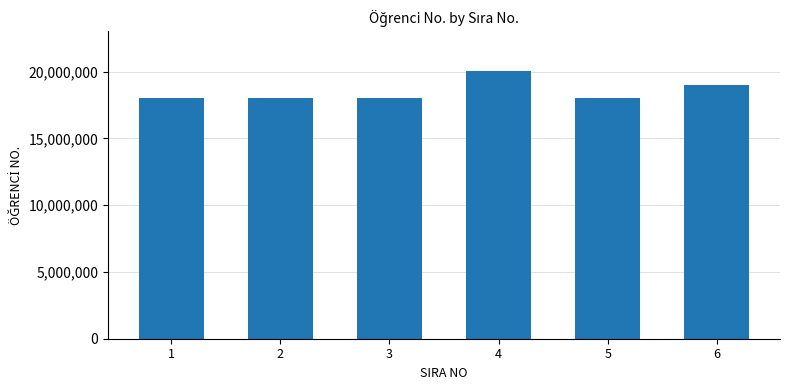

What is the change in value from 4 to 6?

-1000518